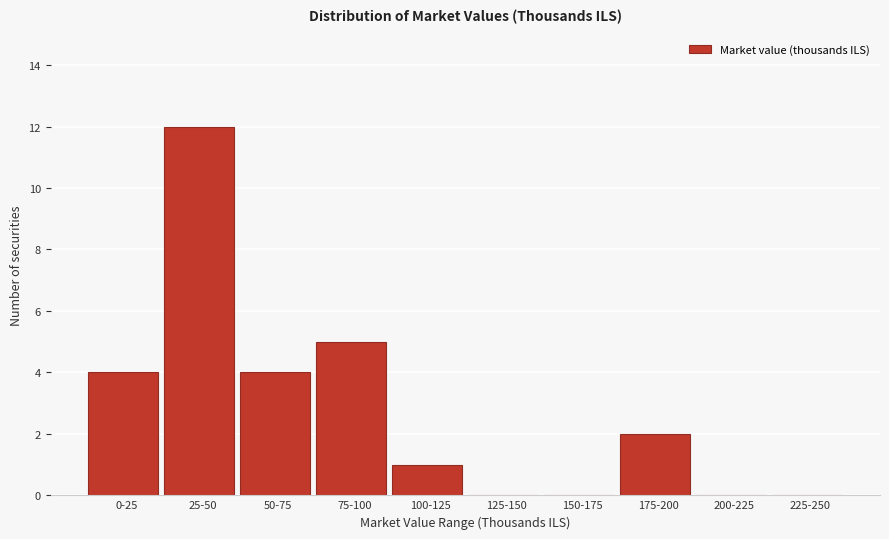

Reading left to right, what are all the values shown in this chart?

0-25=4	25-50=12	50-75=4	75-100=5	100-125=1	125-150=0	150-175=0	175-200=2	200-225=0	225-250=0